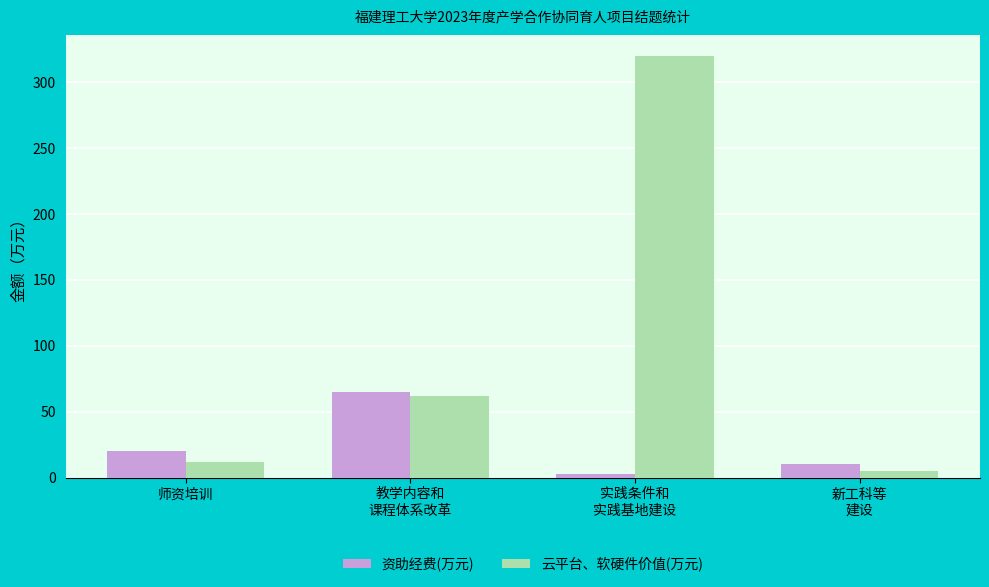

How many data points in 云平台、软硬件价值(万元) are less than 62?

2